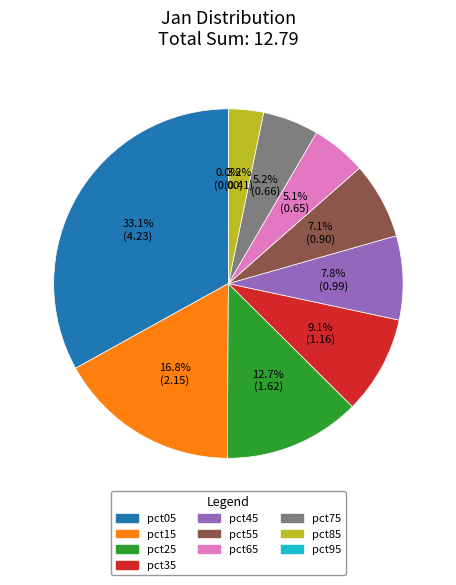

What is the largest slice in the pie chart?

pct05